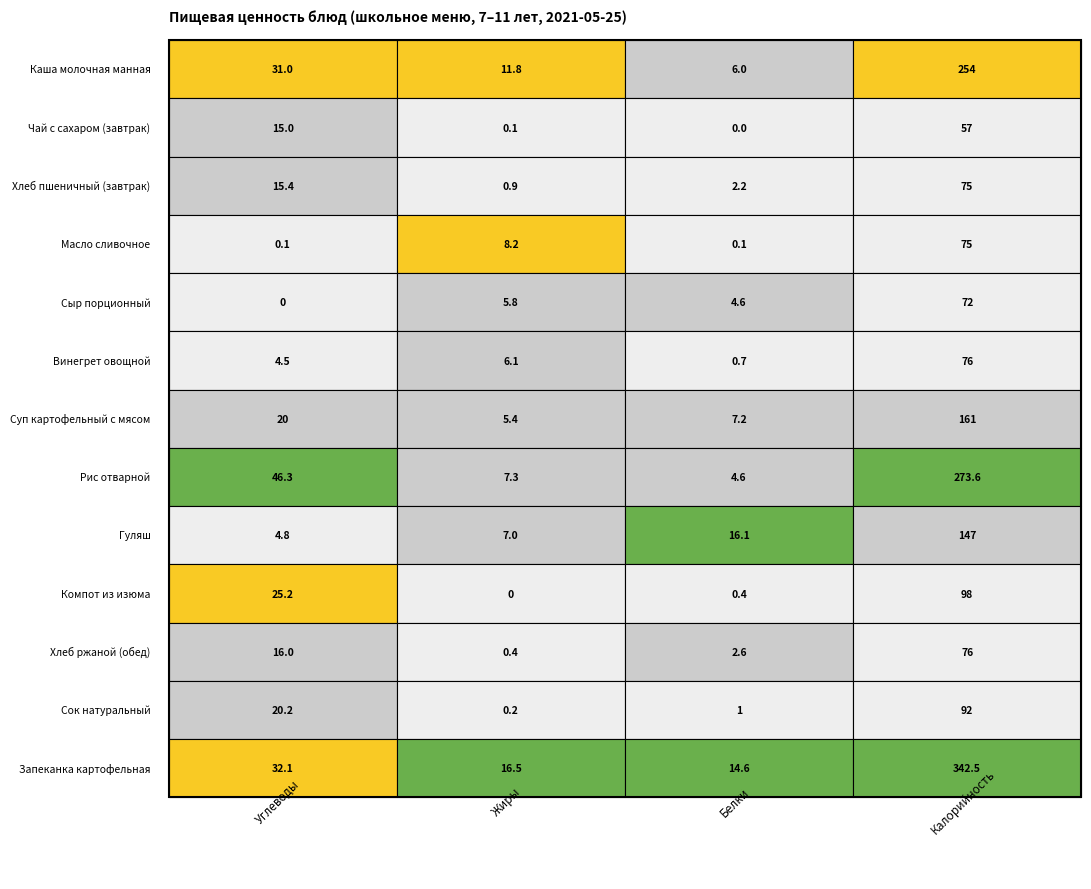

Where does the Масло сливочное series first go above 8?

1